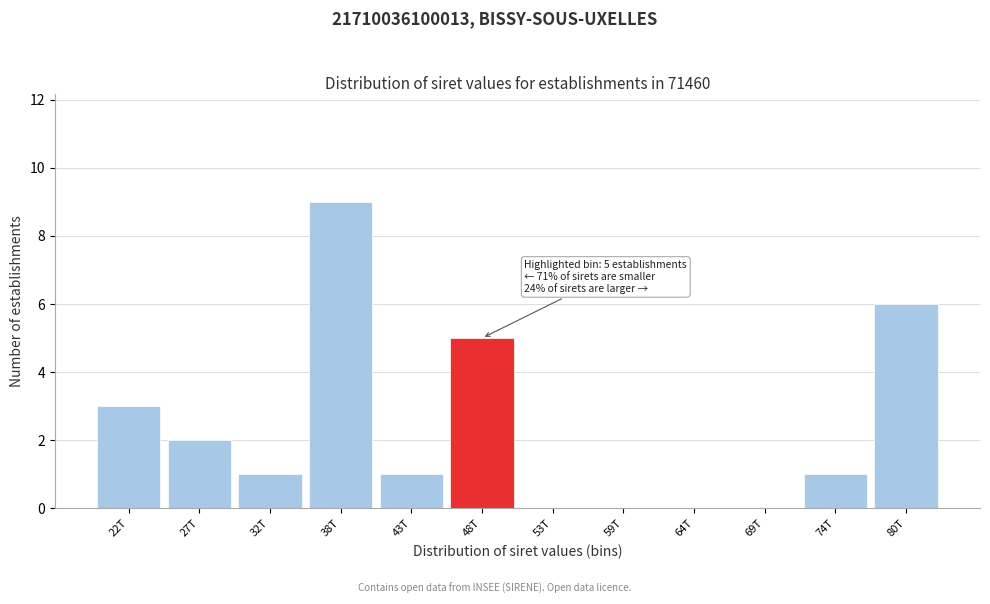

Reading left to right, list all the values displayed in this chart.

22T=3	27T=2	32T=1	38T=9	43T=1	48T=5	53T=0	59T=0	64T=0	69T=0	74T=1	80T=6